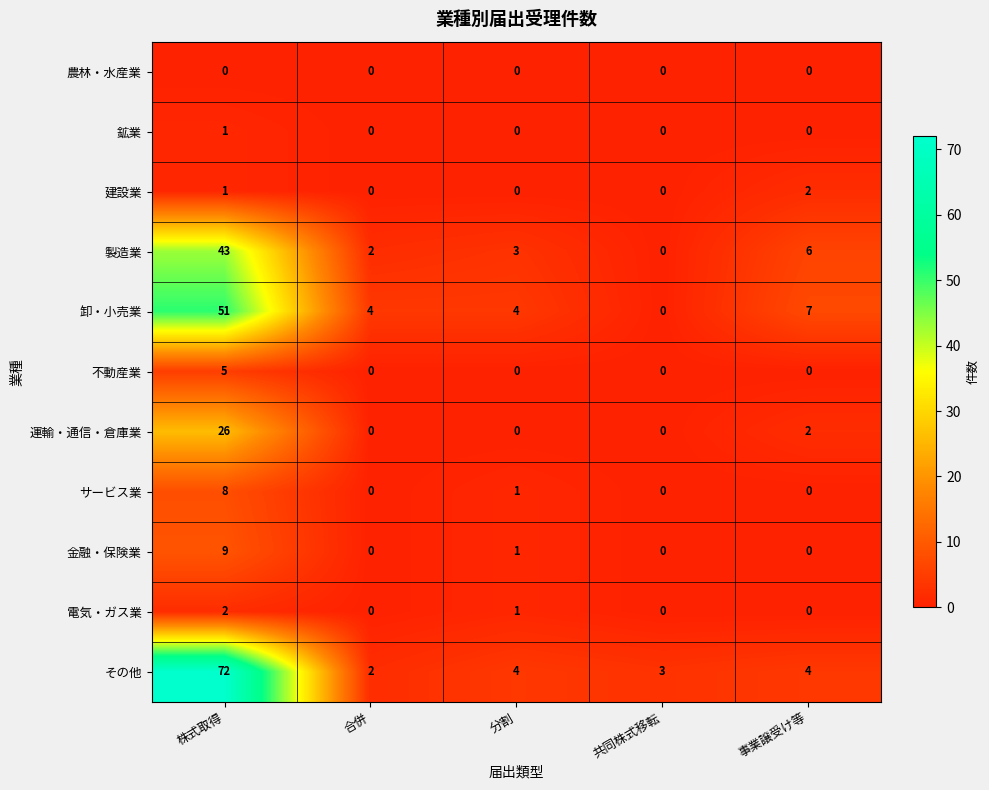

What is the total value across all series at 合併?

8